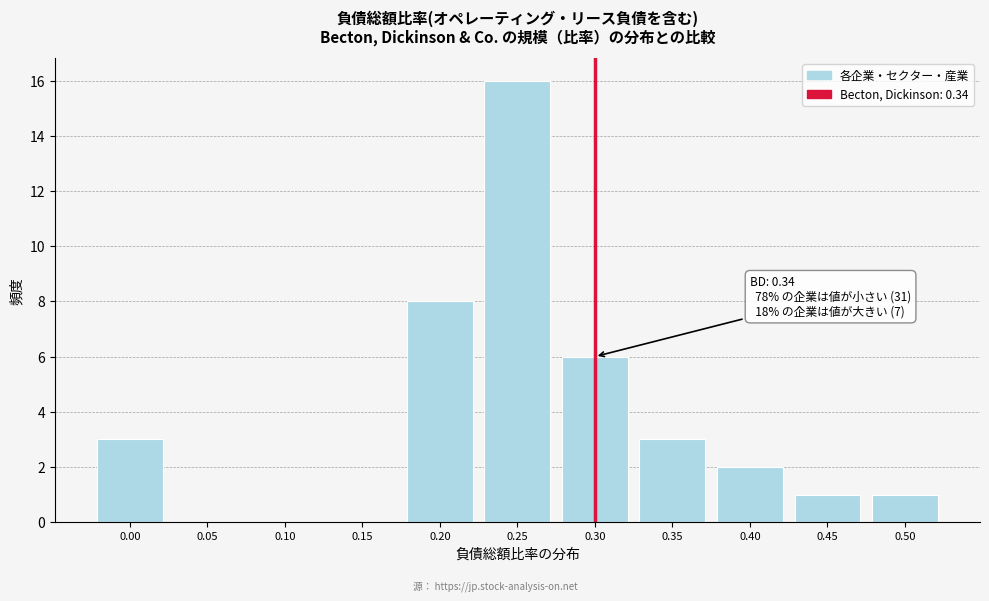

Reading left to right, what are all the values shown in this chart?

0.00=3	0.05=0	0.10=0	0.15=0	0.20=8	0.25=16	0.30=6	0.35=3	0.40=2	0.45=1	0.50=1